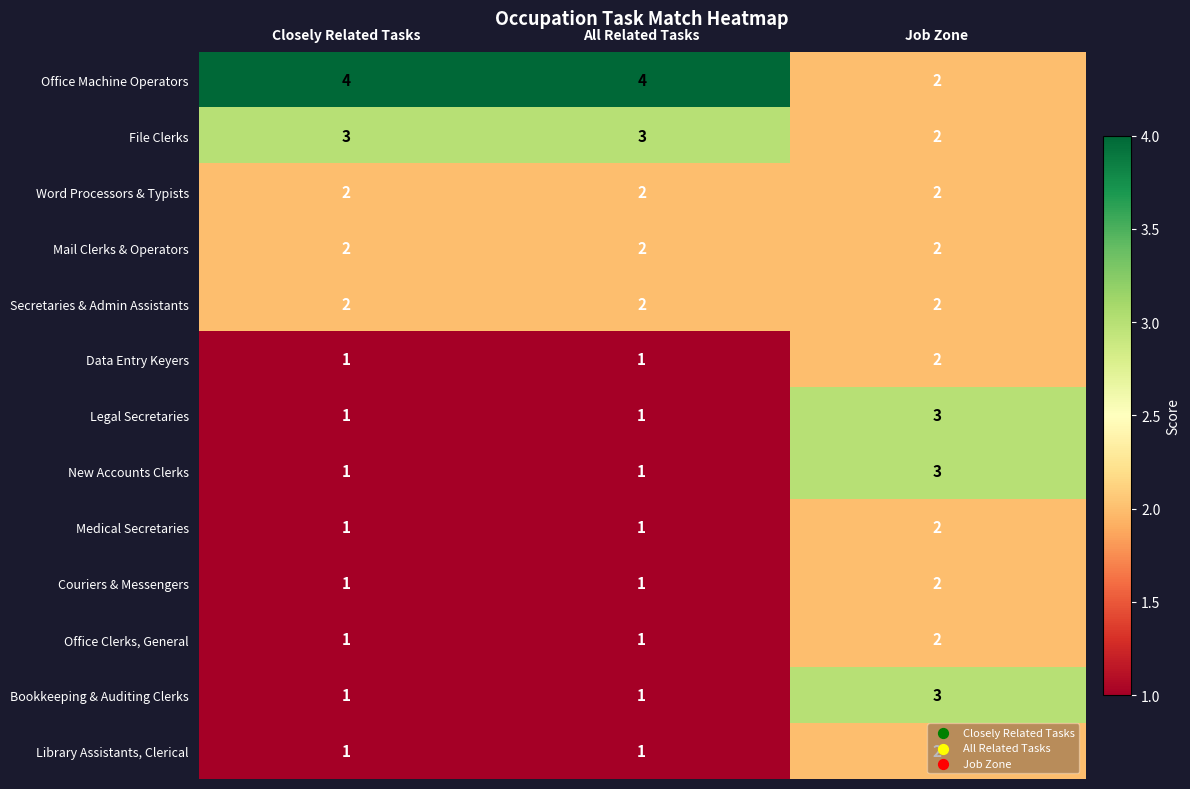

What is the greatest value displayed?

4